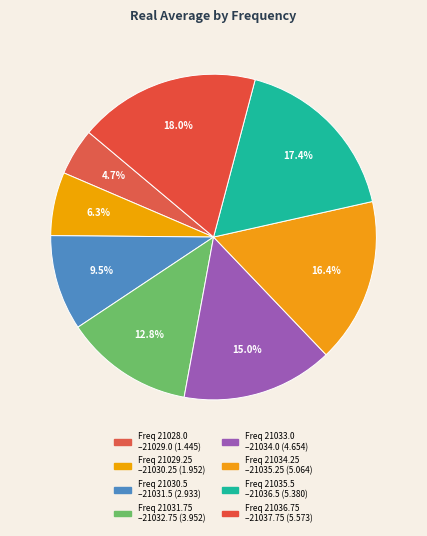

Does any single category account for the majority?

No